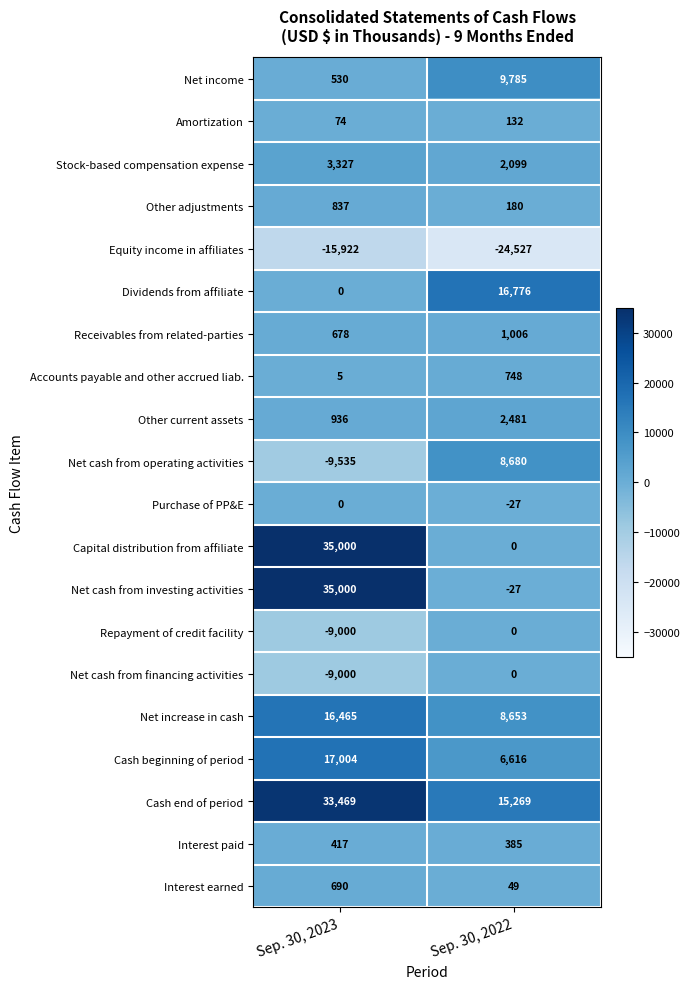

What is the difference between the highest and lowest values at Sep. 30, 2022?

41303